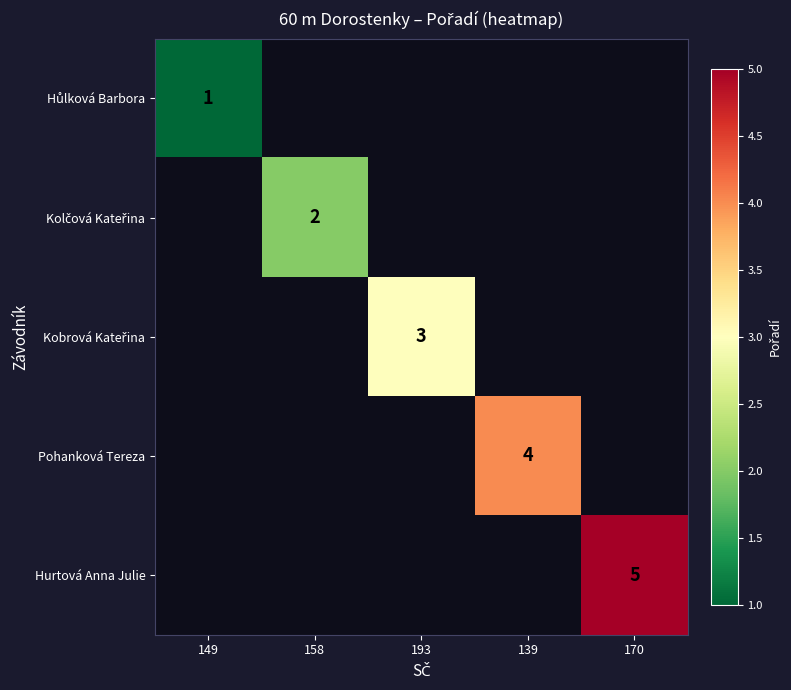

Is the value of Kobrová Kateřina at 193 greater than the value of Hůlková Barbora at 139?

Yes